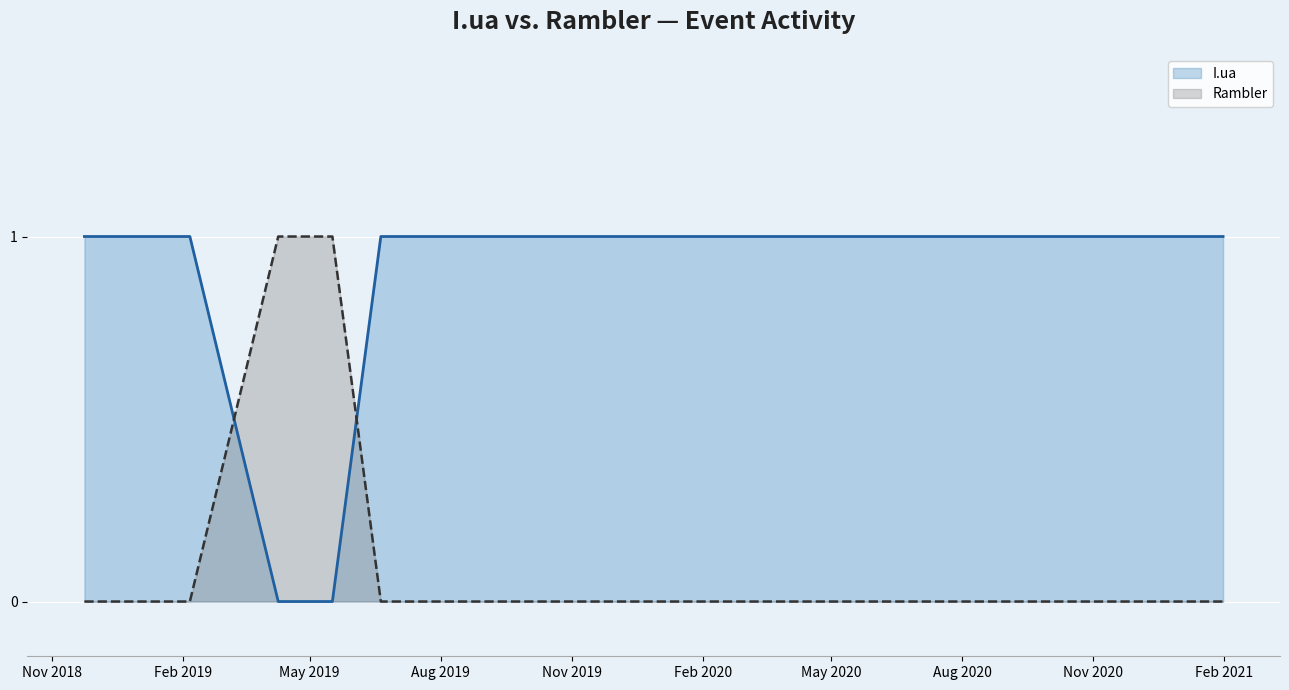

Which series has the largest total across all categories?

I.ua